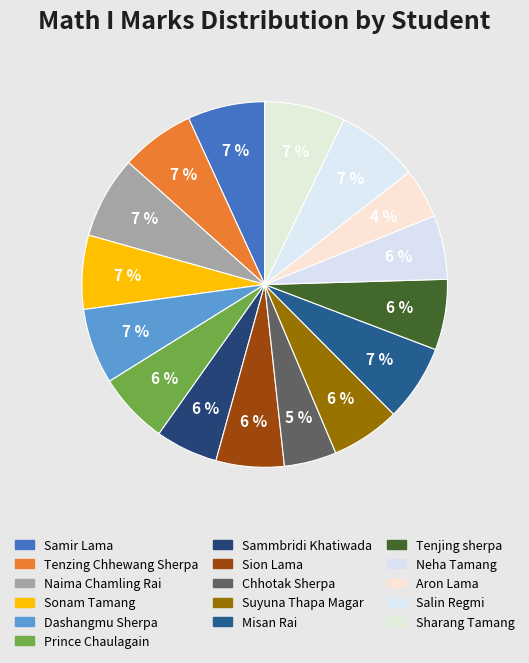

To the nearest percent, what is the difference between the Suyuna Thapa Magar and Samir Lama slice percentages?

1%